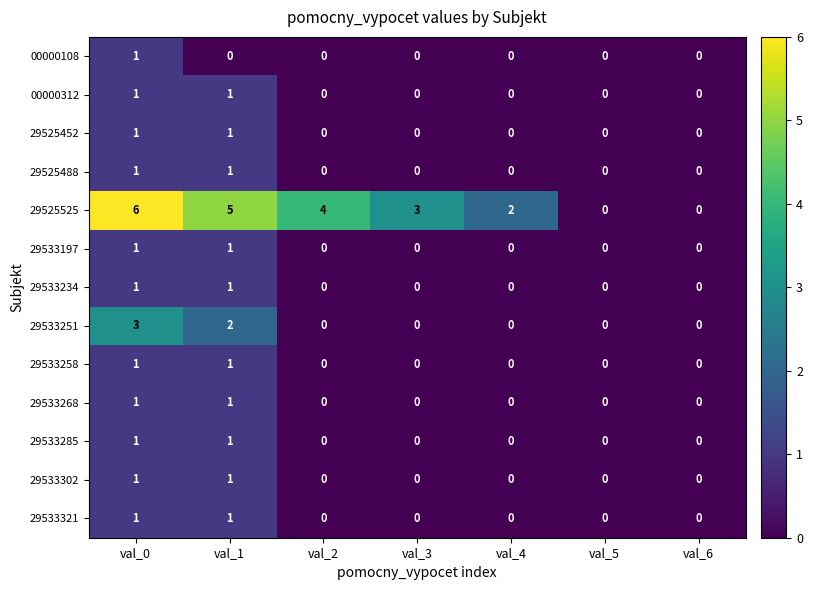

What is the sum of all 29533251 values?

5